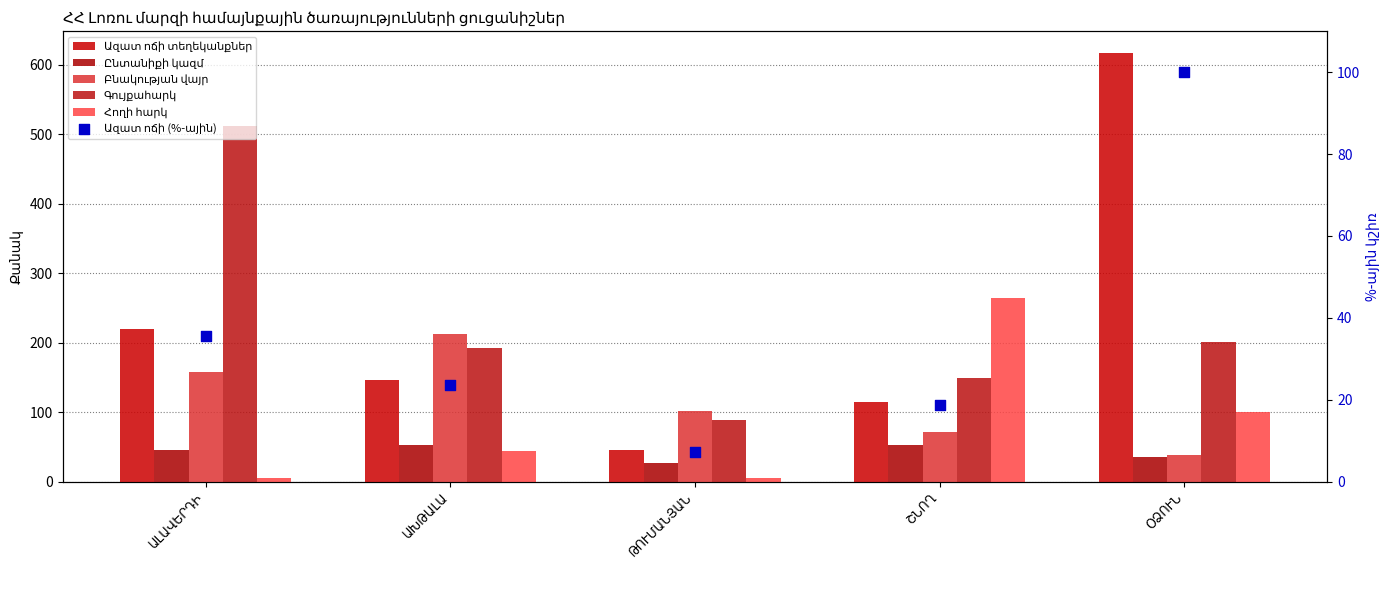

Which series contains the lowest Y value?

Հողի հարկ